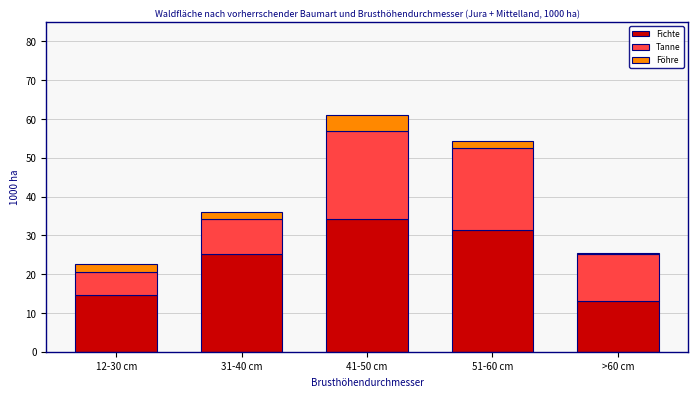

Reading left to right, what are the values for Fichte?

14.7	25.2	34.3	31.4	13.1